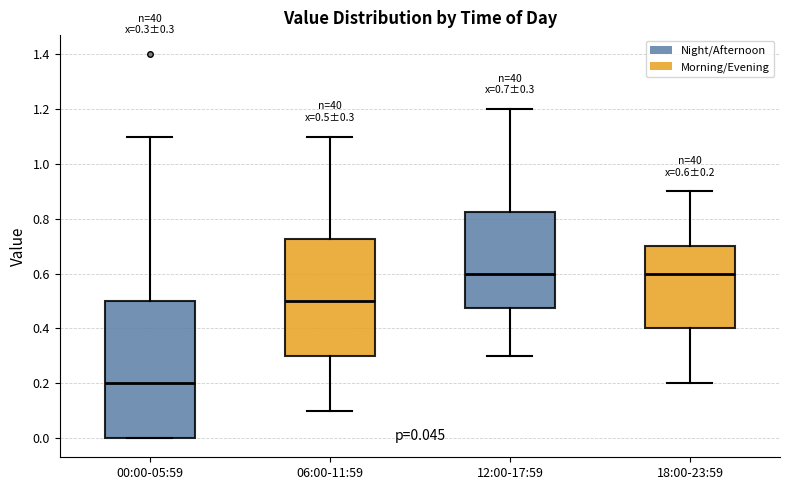

Which box has the lowest median line?

00:00-05:59